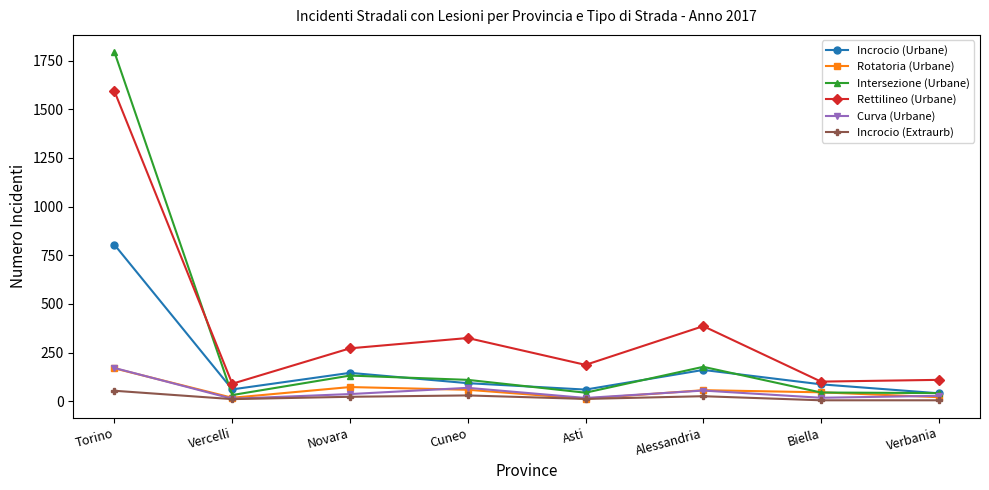

What is the spread (max minus min) of values at Alessandria?

360